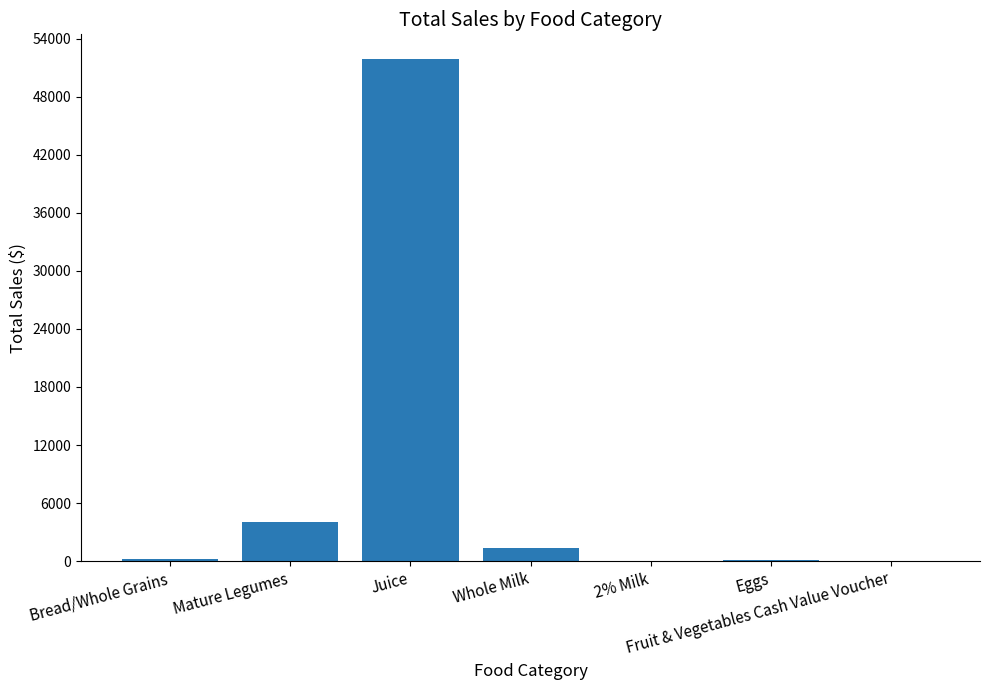

Which label corresponds to the largest value in the chart?

Juice